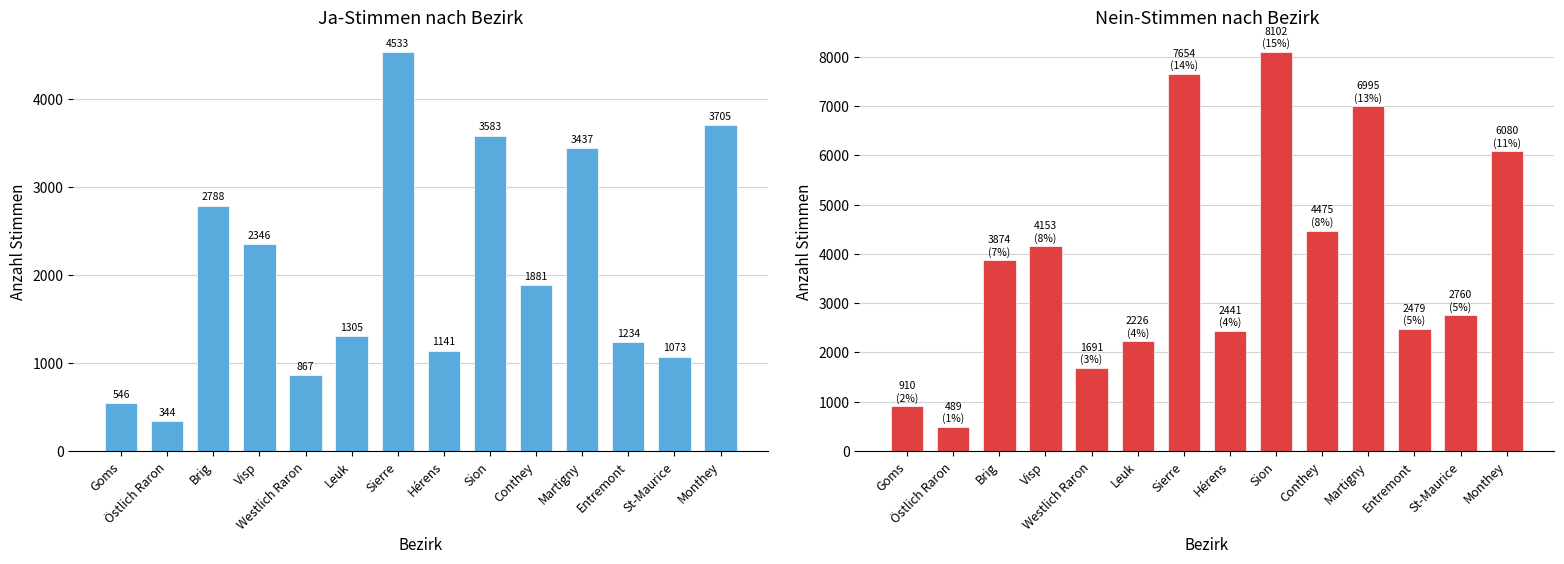

How many groups of bars are there?

14